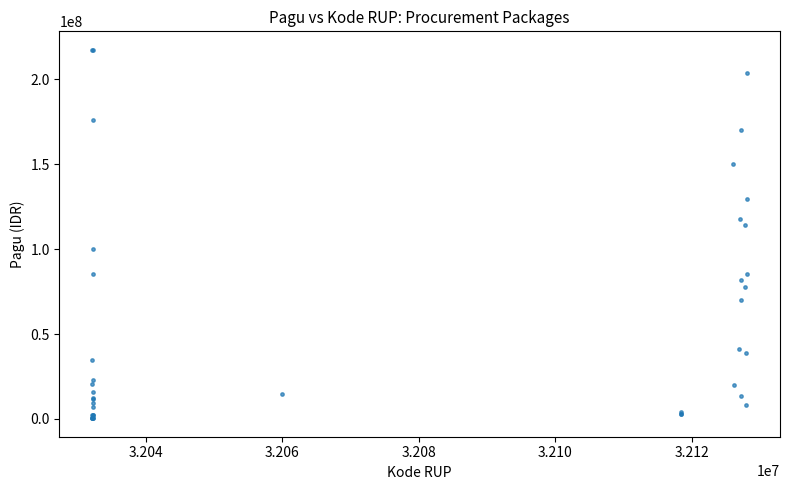

What Y value in the scatter plot is closest to 108830000?

114296000